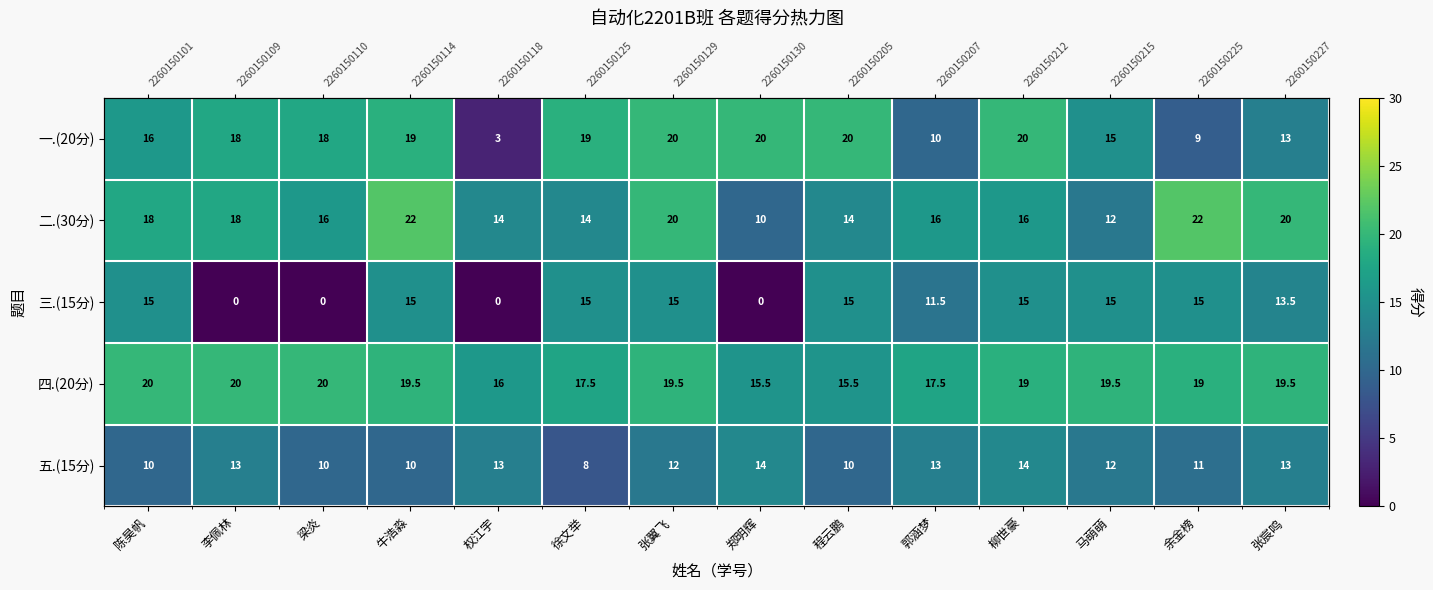

At 李佩林, list the series in order from smallest to largest.

三.(15分), 五.(15分), 一.(20分), 二.(30分), 四.(20分)